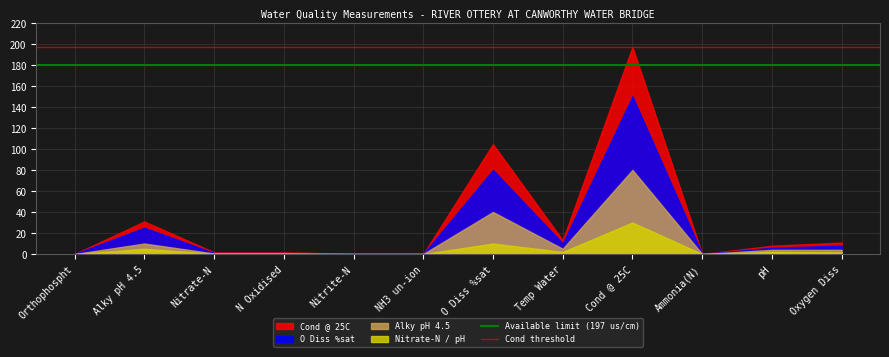

At which category does the chart reach its peak across all series?

Cond @ 25C